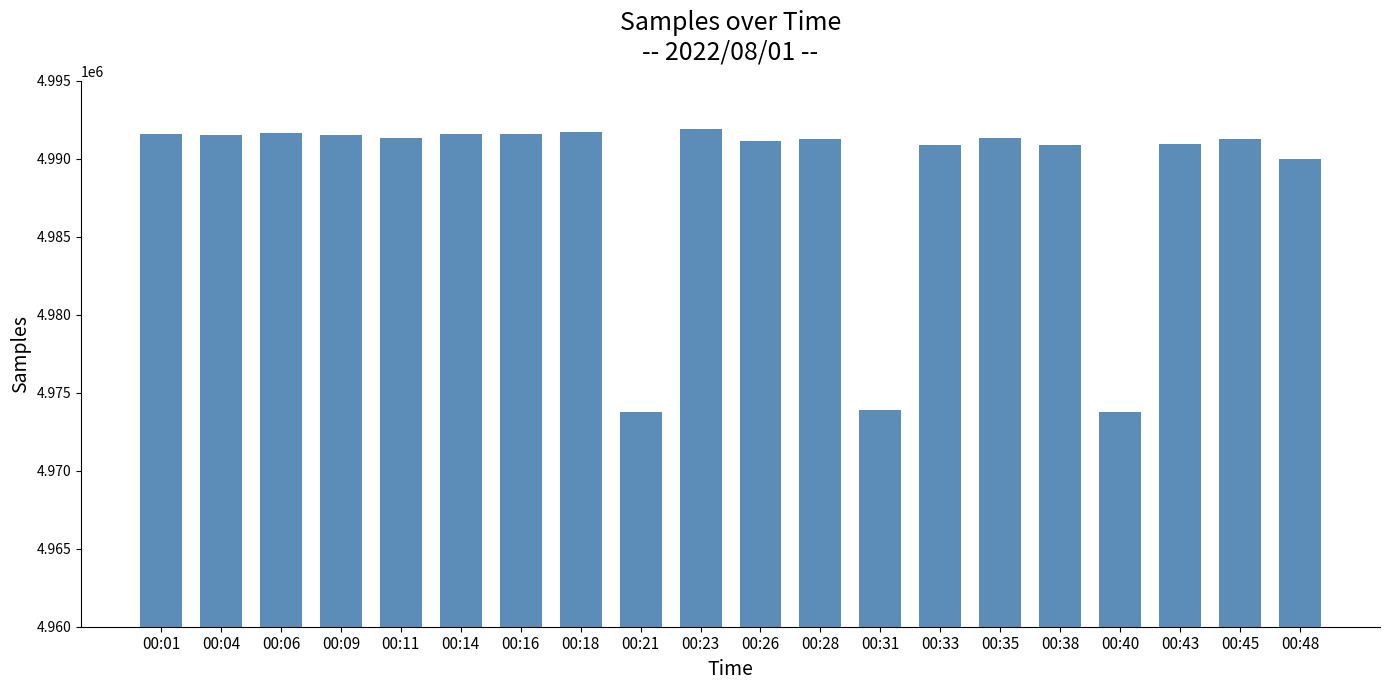

What is the difference between the values at 00:14 and 00:09?

96